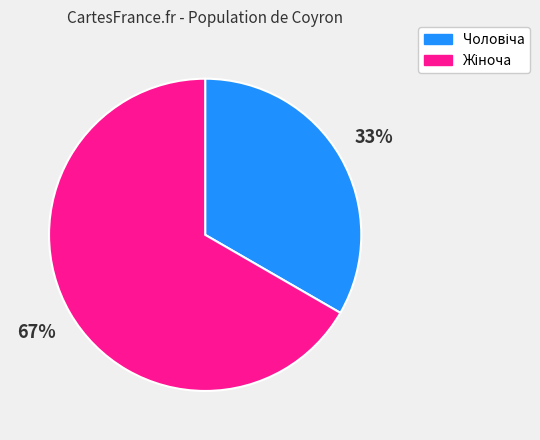

Does any single category account for the majority?

Yes